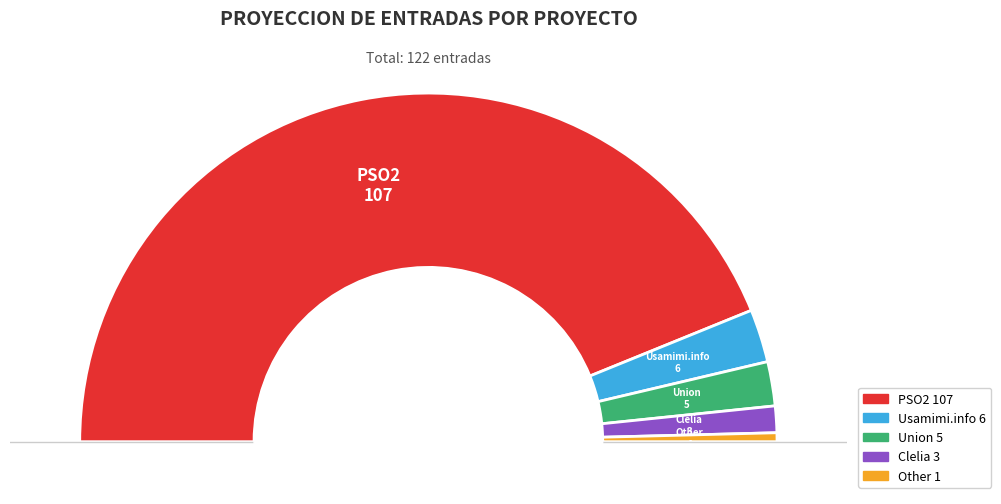

What is the majority slice?

PSO2